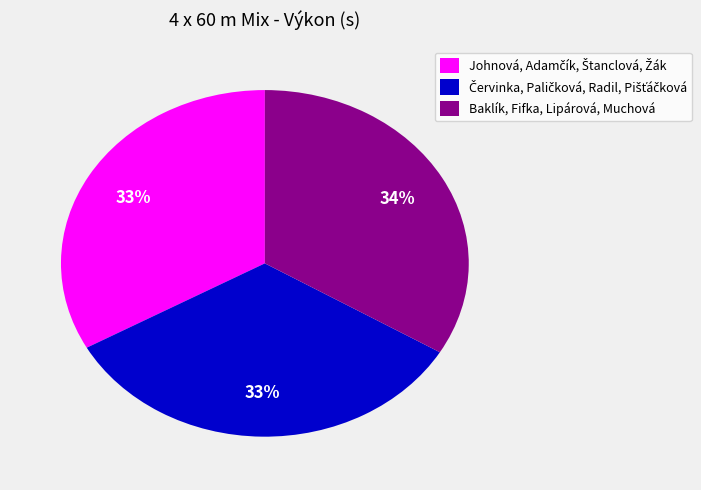

Is there a majority slice in this chart?

No